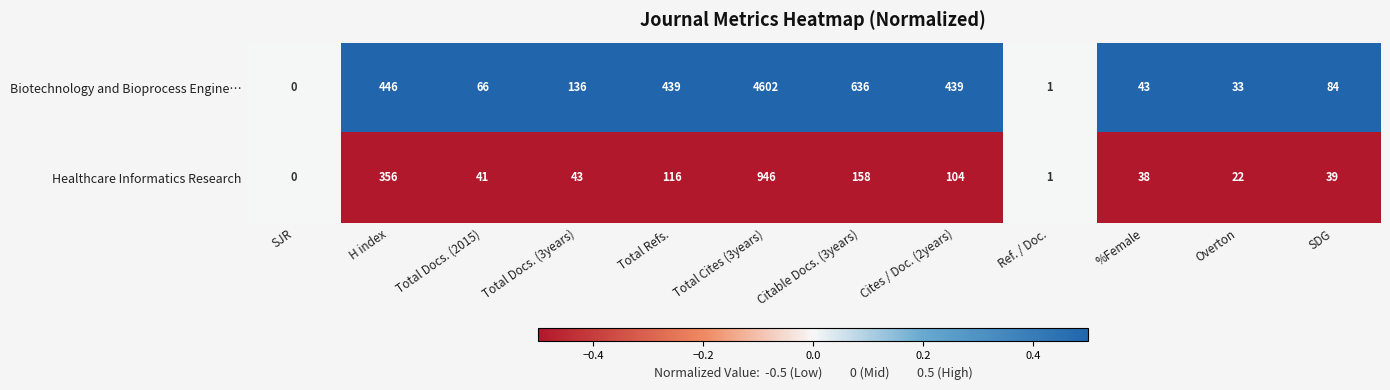

Where is Biotechnology and Bioprocess Engine… nearest to the value 2301?

Citable Docs. (3years)